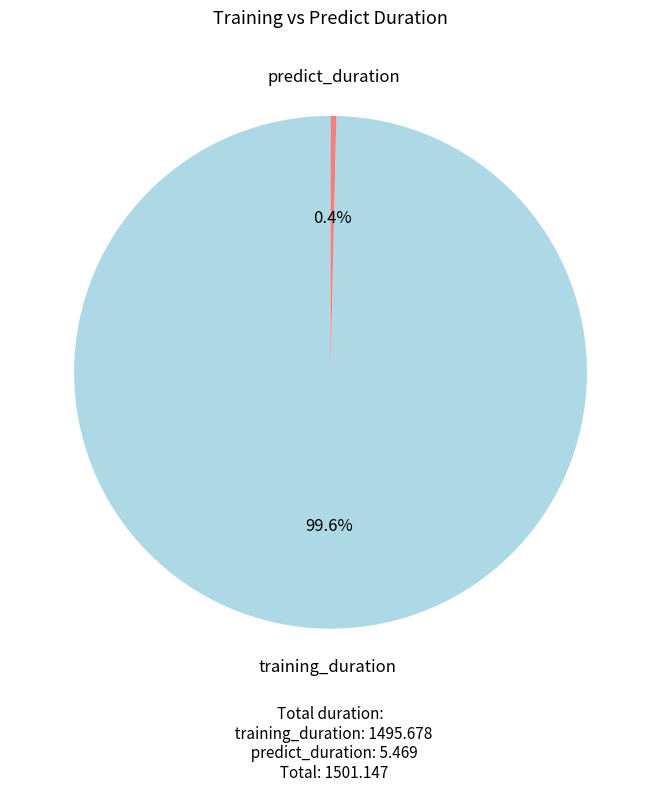

What is the ratio of the value at training_duration to the value at predict_duration?

273.5